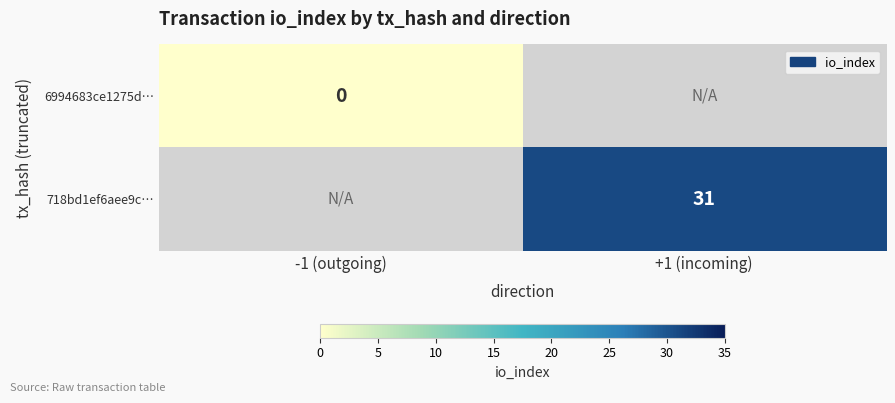

Which category has the lowest value in the 6994683ce1275d… series?

-1 (outgoing)